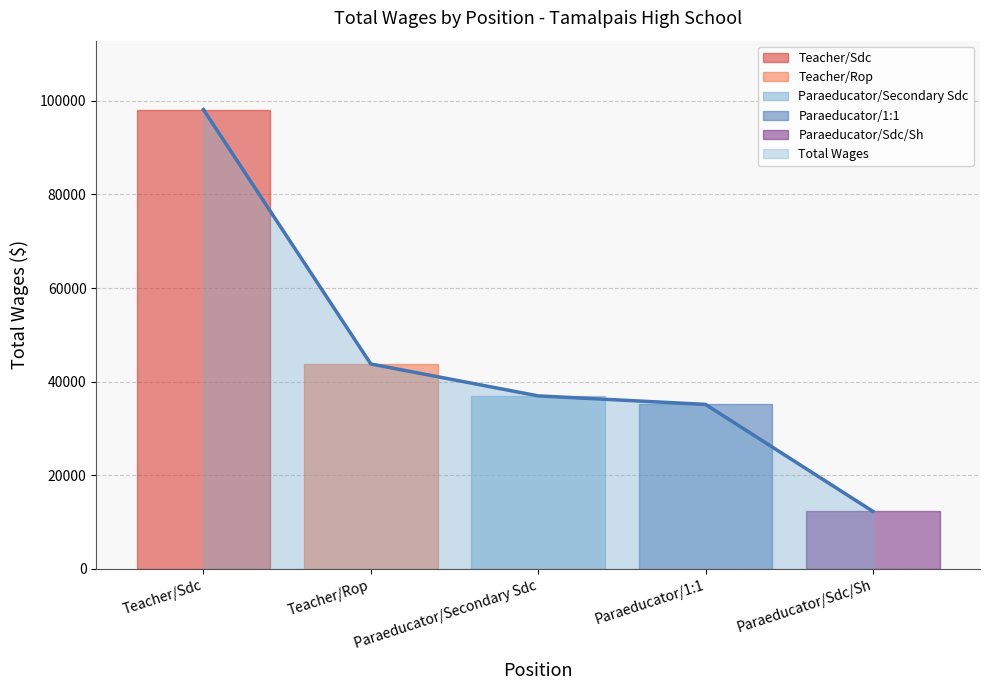

Which label corresponds to the smallest value in the chart?

Paraeducator/Sdc/Sh